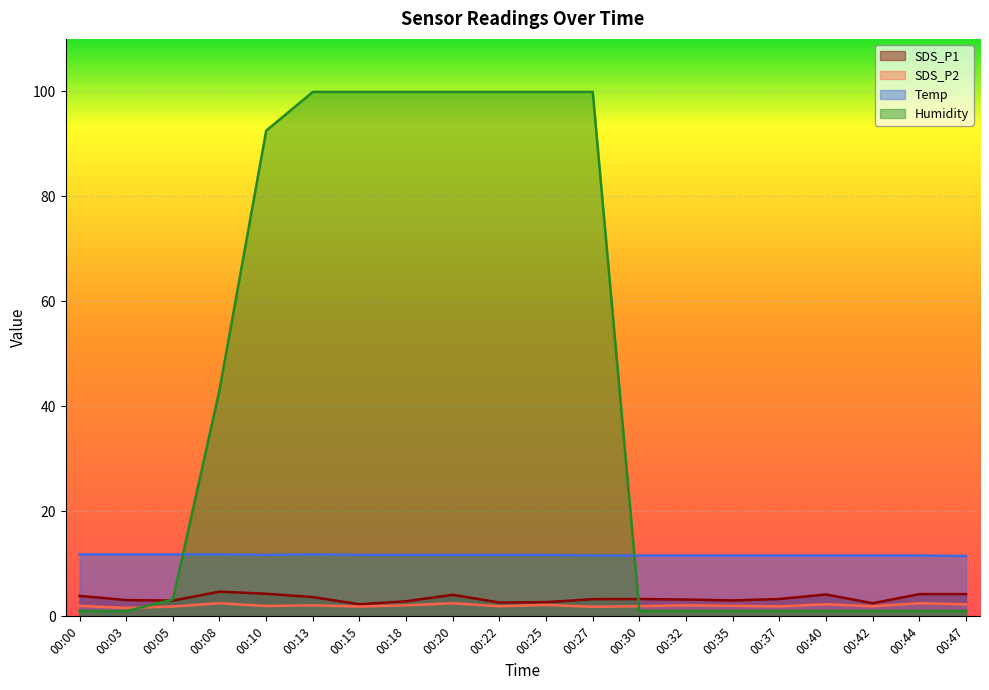

What is the difference between the second highest and second lowest values in the Humidity series?

98.9